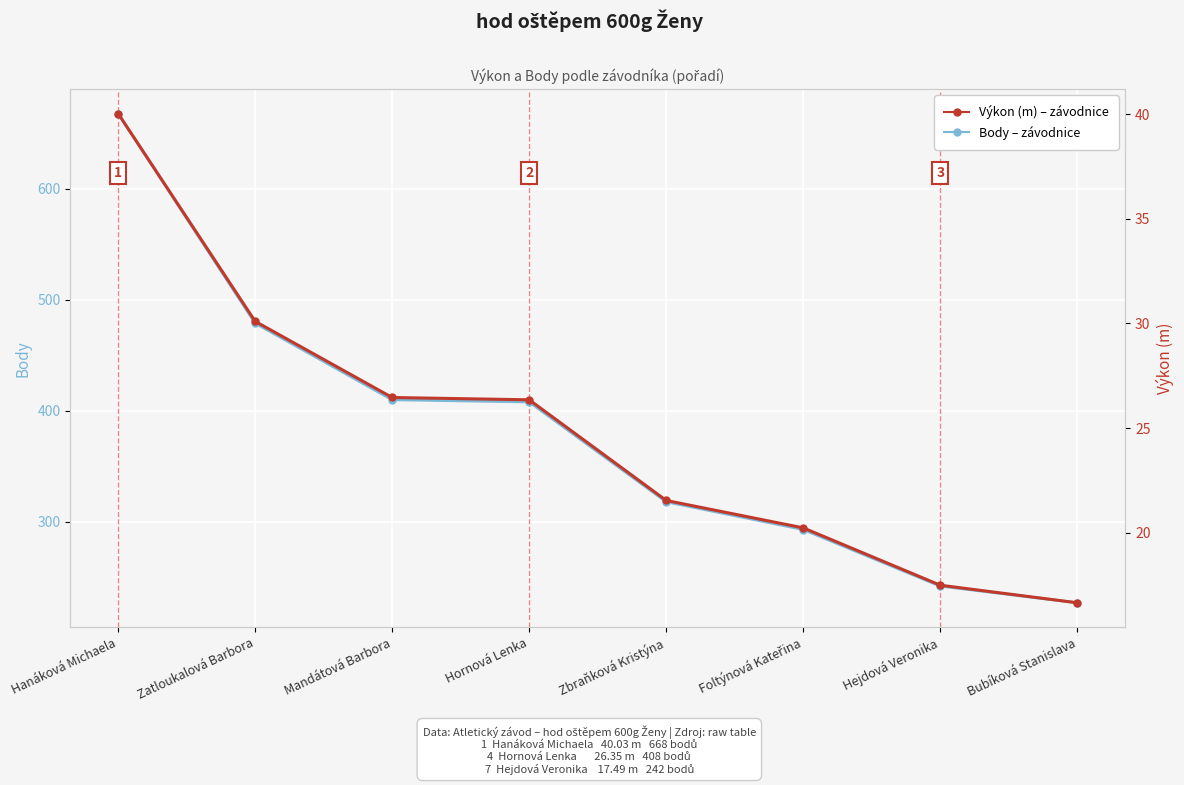

Reading right to left, what are all the values shown in this chart?

Body: 227.0	242.0	293.0	318.0	408.0	410.0	479.0	668.0
Výkon (m): 16.6	17.5	20.2	21.5	26.4	26.5	30.1	40.0